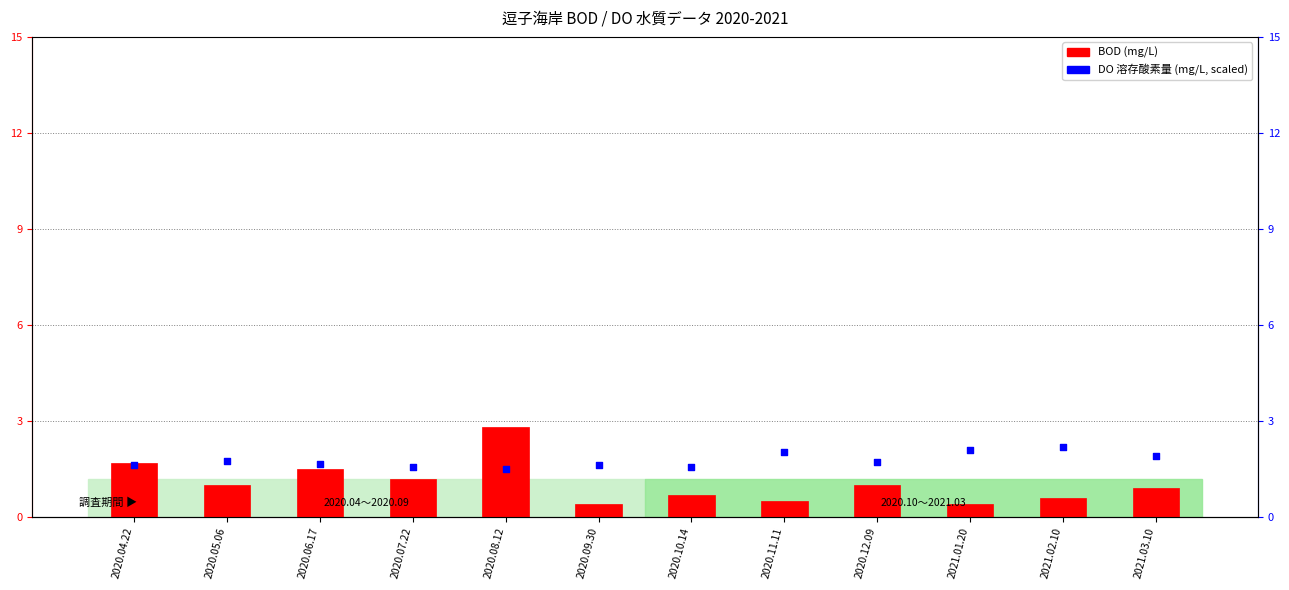

What are all the series names shown in the legend?

BOD (mg/L), DO 溶存酸素量 (mg/L, scaled)